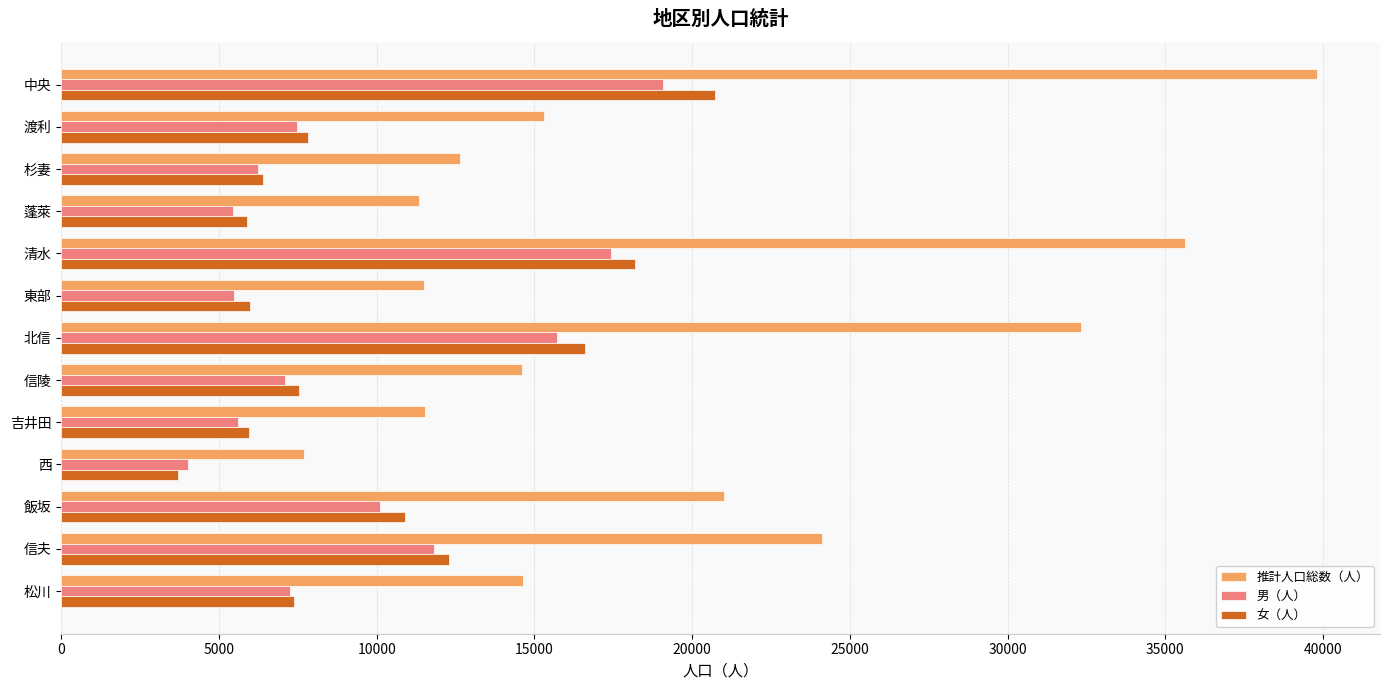

What is the sum of all 女（人） values?

129336